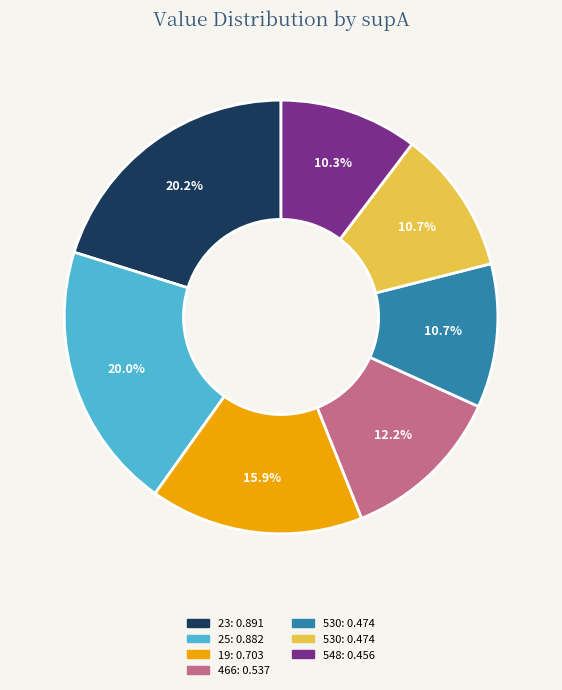

Is there a majority slice in this chart?

No